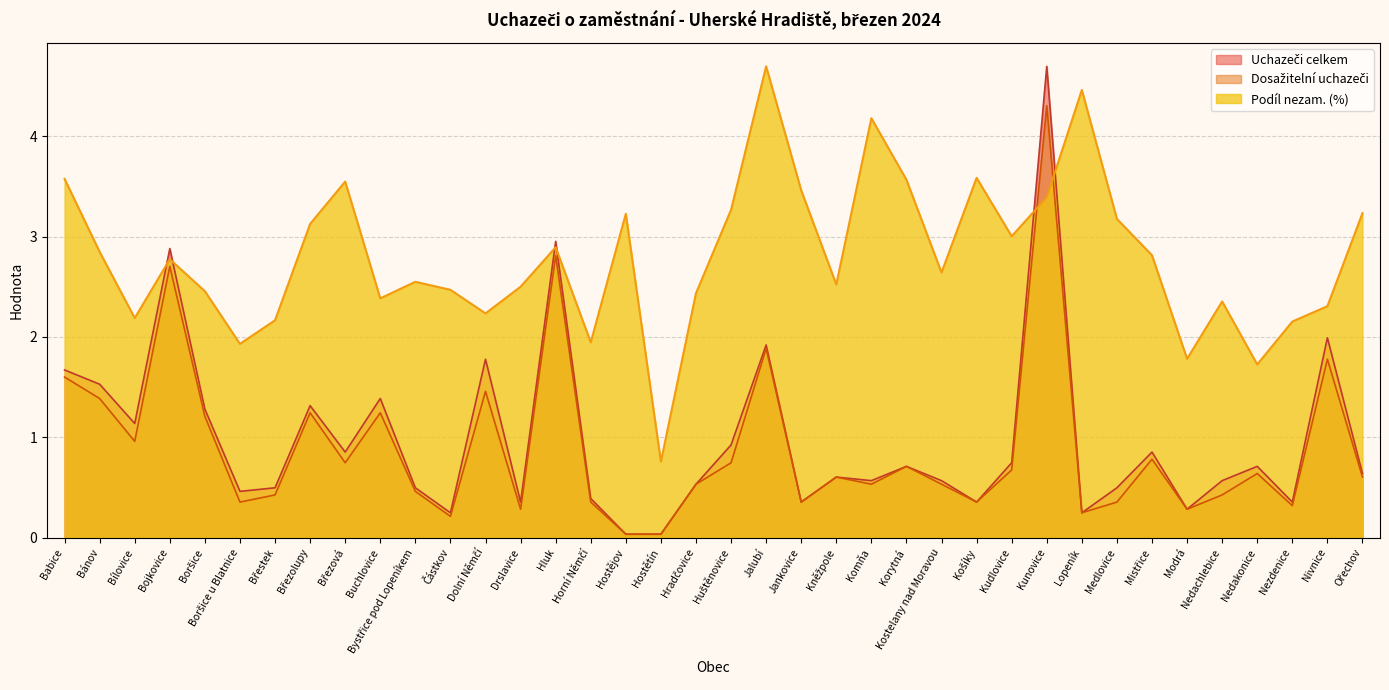

Between Boršice u Blatnice and Huštěnovice, which is larger?

Huštěnovice